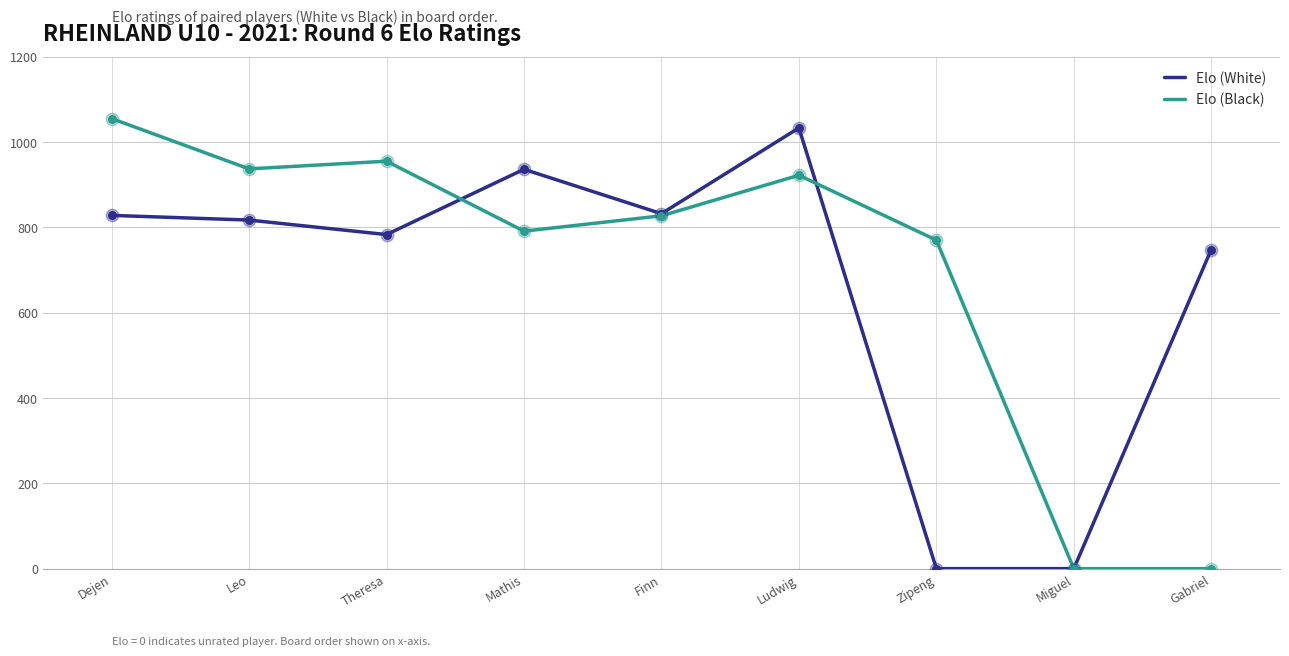

Which series has the largest total across all categories?

Elo (Black)